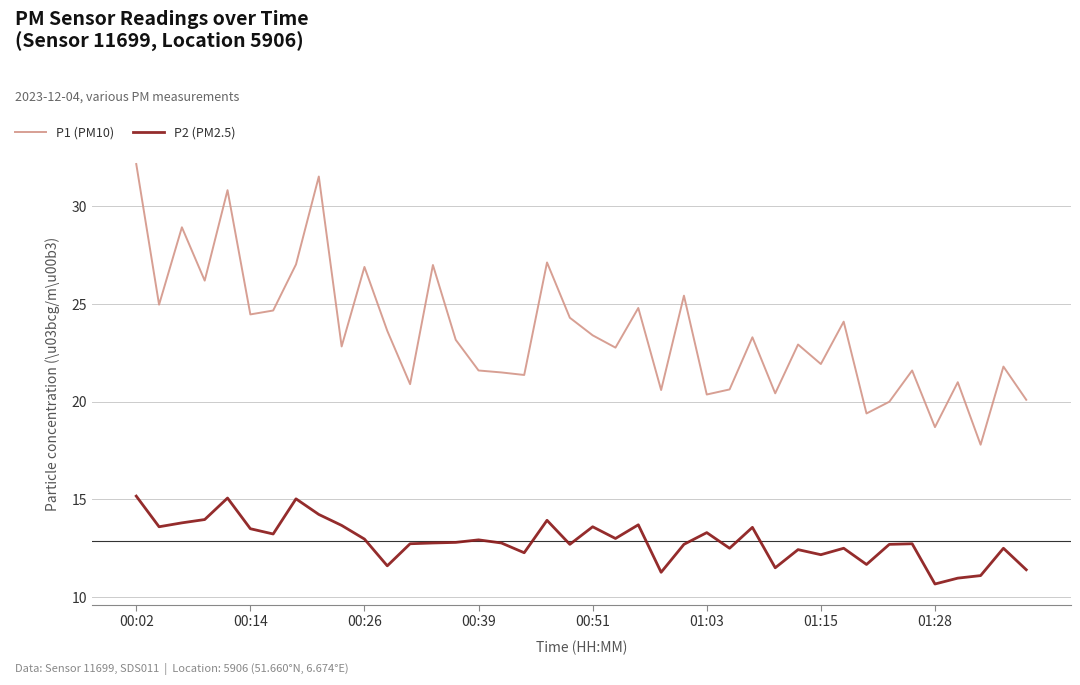

List the series in order of their overall mean, lowest first.

P2 (PM2.5), P1 (PM10)